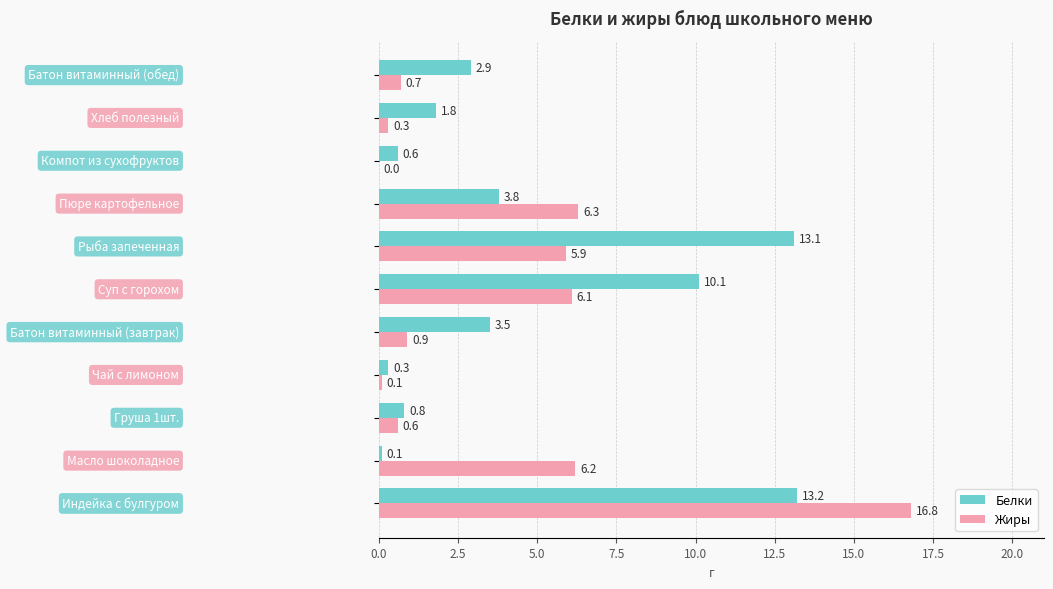

What is the sum of all Белки values?

50.2